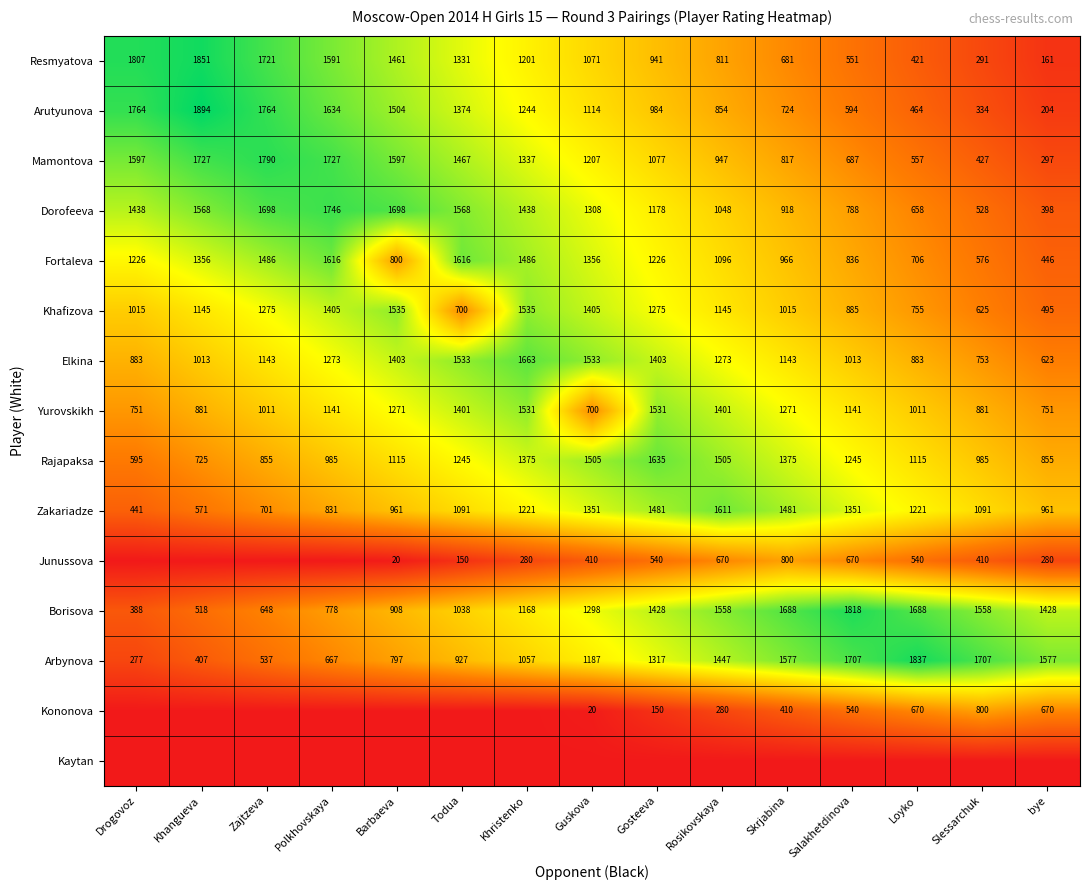

What is the difference between the maximum and minimum values in the Borisova series?

1430